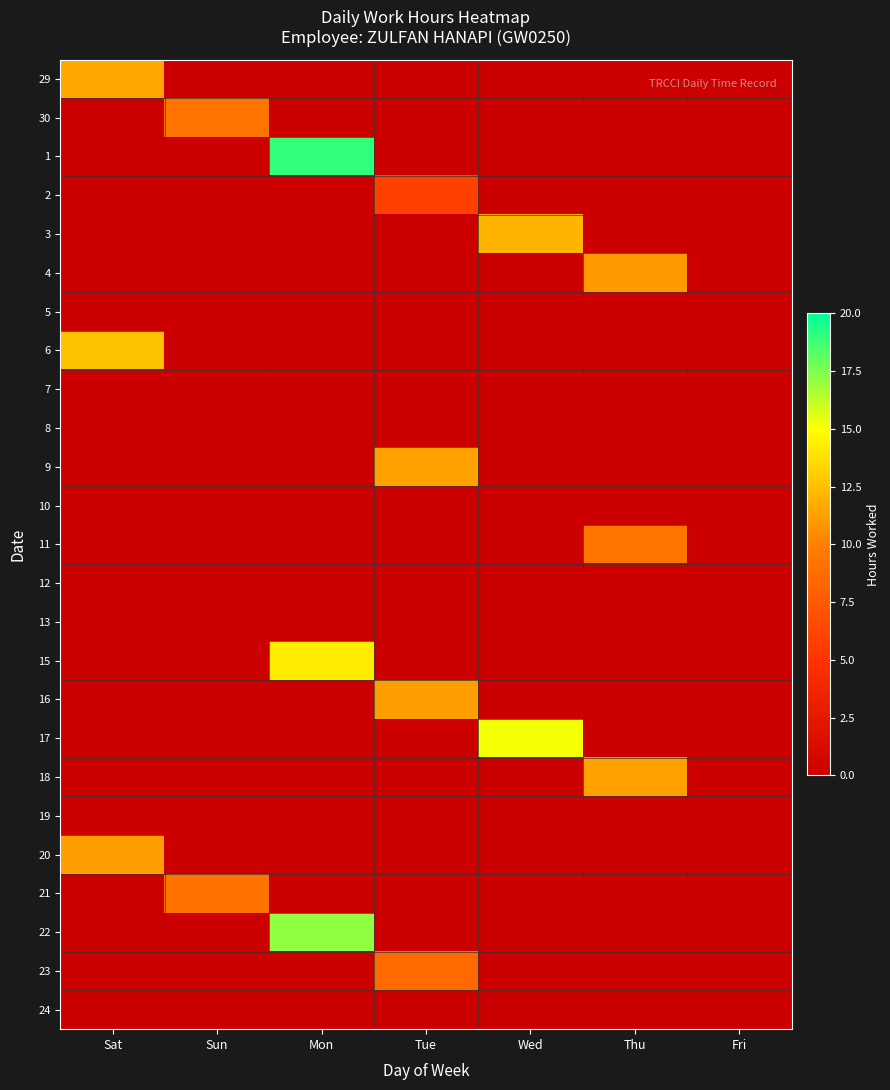

Reading right to left, extract all data points from this chart.

29: Fri=0.0	Thu=0.0	Wed=0.0	Tue=0.0	Mon=0.0	Sun=0.0	Sat=11.5
30: Fri=0.0	Thu=0.0	Wed=0.0	Tue=0.0	Mon=0.0	Sun=9.2	Sat=0.0
1: Fri=0.0	Thu=0.0	Wed=0.0	Tue=0.0	Mon=19.1	Sun=0.0	Sat=0.0
2: Fri=0.0	Thu=0.0	Wed=0.0	Tue=6.0	Mon=0.0	Sun=0.0	Sat=0.0
3: Fri=0.0	Thu=0.0	Wed=12.1	Tue=0.0	Mon=0.0	Sun=0.0	Sat=0.0
4: Fri=0.0	Thu=11.1	Wed=0.0	Tue=0.0	Mon=0.0	Sun=0.0	Sat=0.0
5: Fri=0.0	Thu=0.0	Wed=0.0	Tue=0.0	Mon=0.0	Sun=0.0	Sat=0.0
6: Fri=0.0	Thu=0.0	Wed=0.0	Tue=0.0	Mon=0.0	Sun=0.0	Sat=12.6
7: Fri=0.0	Thu=0.0	Wed=0.0	Tue=0.0	Mon=0.0	Sun=0.0	Sat=0.0
8: Fri=0.0	Thu=0.0	Wed=0.0	Tue=0.0	Mon=0.0	Sun=0.0	Sat=0.0
9: Fri=0.0	Thu=0.0	Wed=0.0	Tue=11.3	Mon=0.0	Sun=0.0	Sat=0.0
10: Fri=0.0	Thu=0.0	Wed=0.0	Tue=0.0	Mon=0.0	Sun=0.0	Sat=0.0
11: Fri=0.0	Thu=9.3	Wed=0.0	Tue=0.0	Mon=0.0	Sun=0.0	Sat=0.0
12: Fri=0.0	Thu=0.0	Wed=0.0	Tue=0.0	Mon=0.0	Sun=0.0	Sat=0.0
13: Fri=0.0	Thu=0.0	Wed=0.0	Tue=0.0	Mon=0.0	Sun=0.0	Sat=0.0
15: Fri=0.0	Thu=0.0	Wed=0.0	Tue=0.0	Mon=14.2	Sun=0.0	Sat=0.0
16: Fri=0.0	Thu=0.0	Wed=0.0	Tue=11.2	Mon=0.0	Sun=0.0	Sat=0.0
17: Fri=0.0	Thu=0.0	Wed=15.2	Tue=0.0	Mon=0.0	Sun=0.0	Sat=0.0
18: Fri=0.0	Thu=11.3	Wed=0.0	Tue=0.0	Mon=0.0	Sun=0.0	Sat=0.0
19: Fri=0.0	Thu=0.0	Wed=0.0	Tue=0.0	Mon=0.0	Sun=0.0	Sat=0.0
20: Fri=0.0	Thu=0.0	Wed=0.0	Tue=0.0	Mon=0.0	Sun=0.0	Sat=11.2
21: Fri=0.0	Thu=0.0	Wed=0.0	Tue=0.0	Mon=0.0	Sun=9.2	Sat=0.0
22: Fri=0.0	Thu=0.0	Wed=0.0	Tue=0.0	Mon=17.2	Sun=0.0	Sat=0.0
23: Fri=0.0	Thu=0.0	Wed=0.0	Tue=8.6	Mon=0.0	Sun=0.0	Sat=0.0
24: Fri=0.0	Thu=0.0	Wed=0.0	Tue=0.0	Mon=0.0	Sun=0.0	Sat=0.0